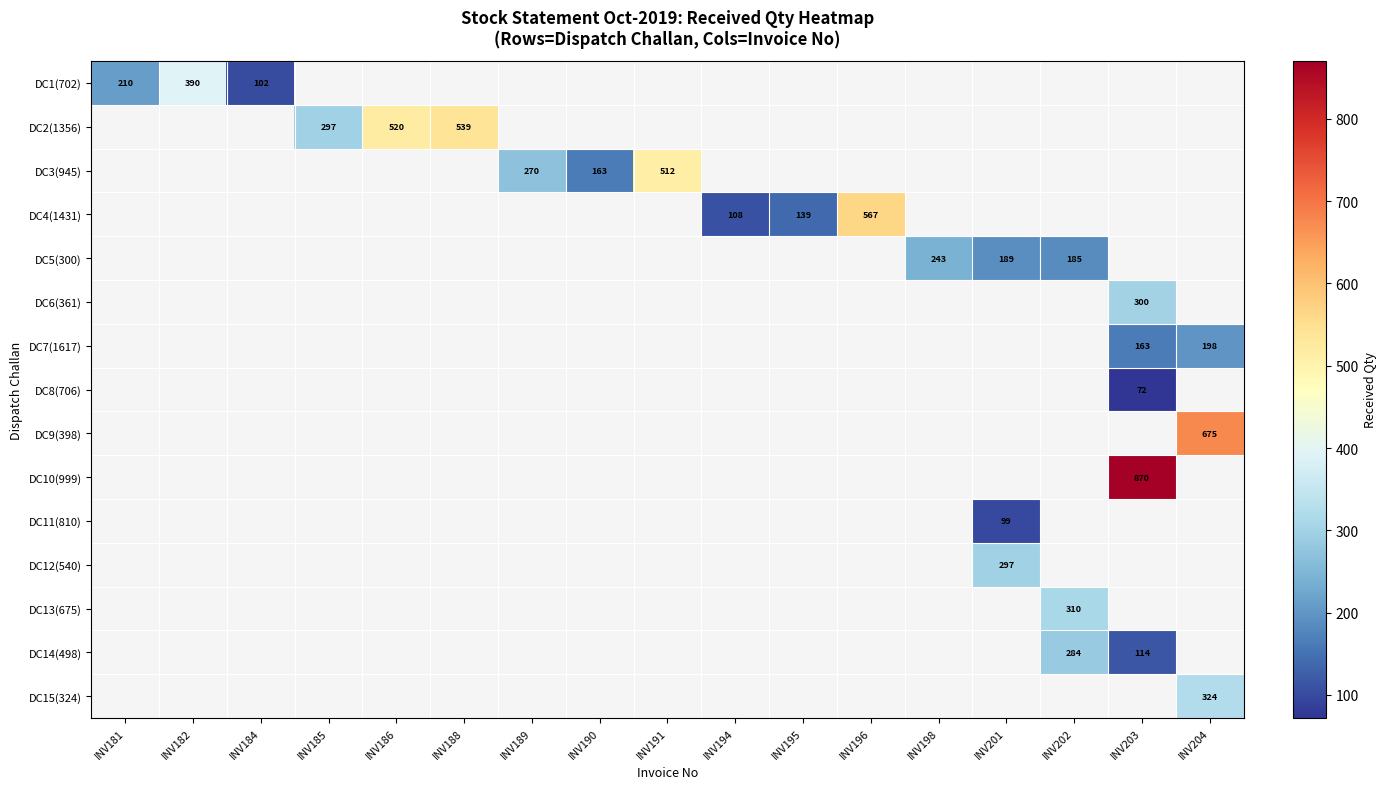

Is it true that DC5(300) equals 333 at INV202?

False